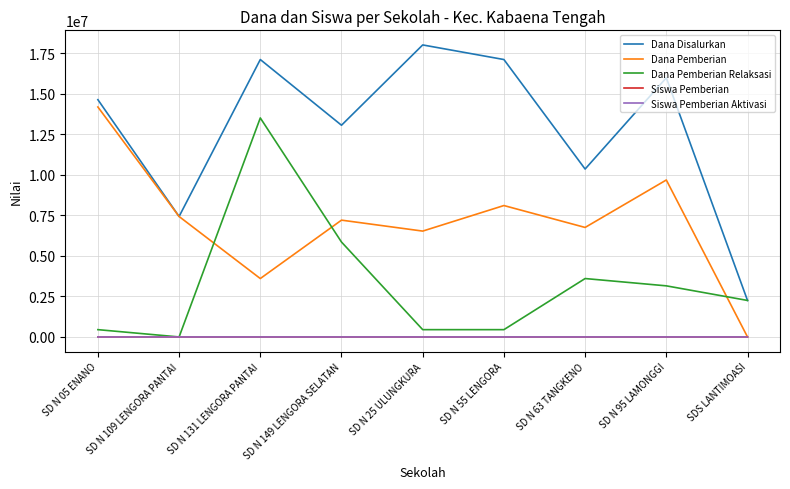

The value of Dana Disalurkan at SDS LANTIMOASI is 1361460. True or false?

False